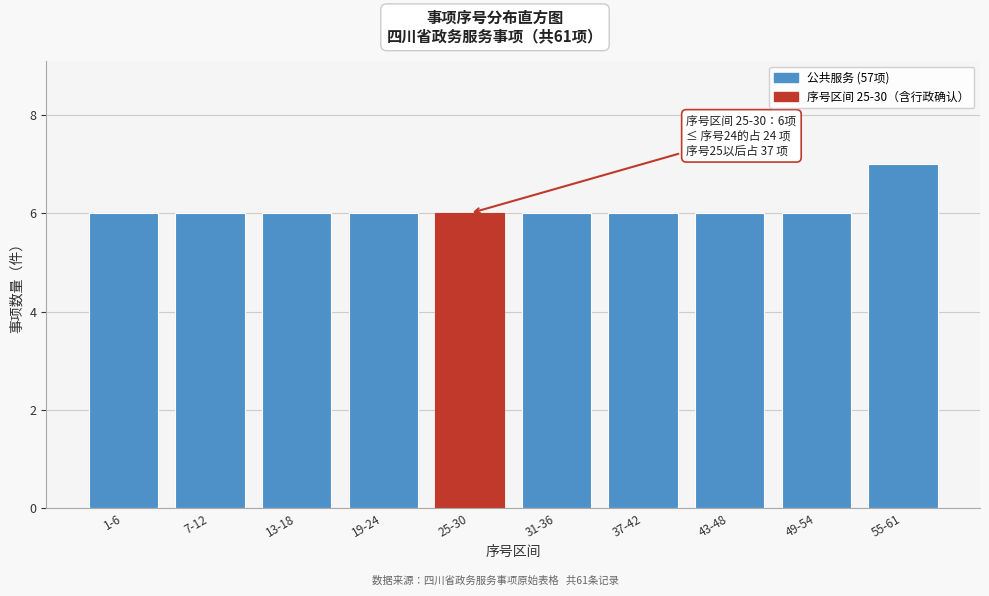

Reading left to right, extract all data points from this chart.

1-6=6	7-12=6	13-18=6	19-24=6	25-30=6	31-36=6	37-42=6	43-48=6	49-54=6	55-61=7